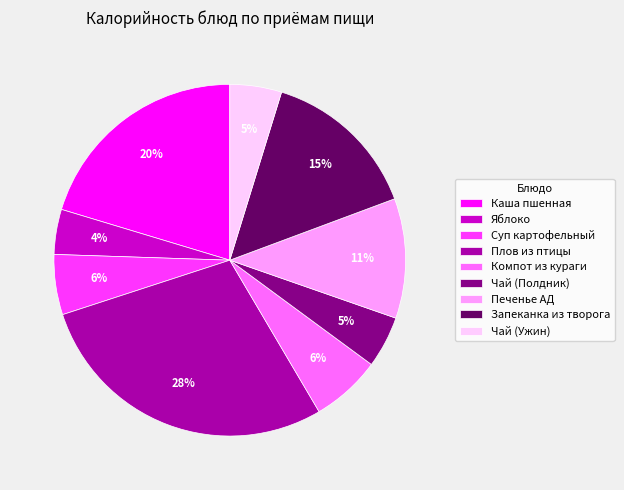

What is the largest slice in the pie chart?

Плов из птицы